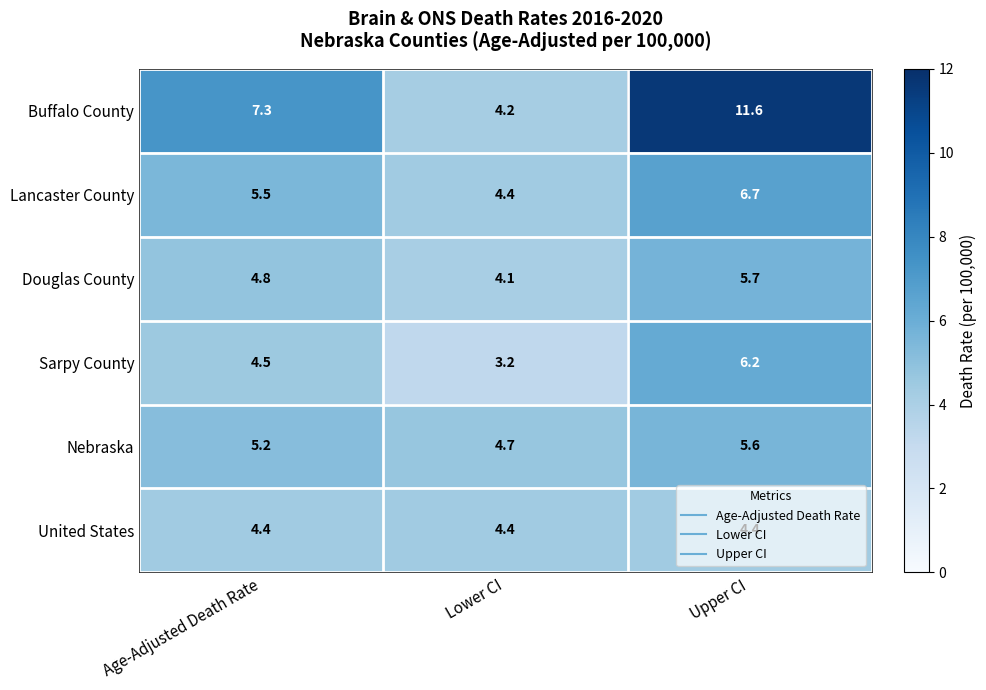

Which series has the widest spread of values?

Buffalo County